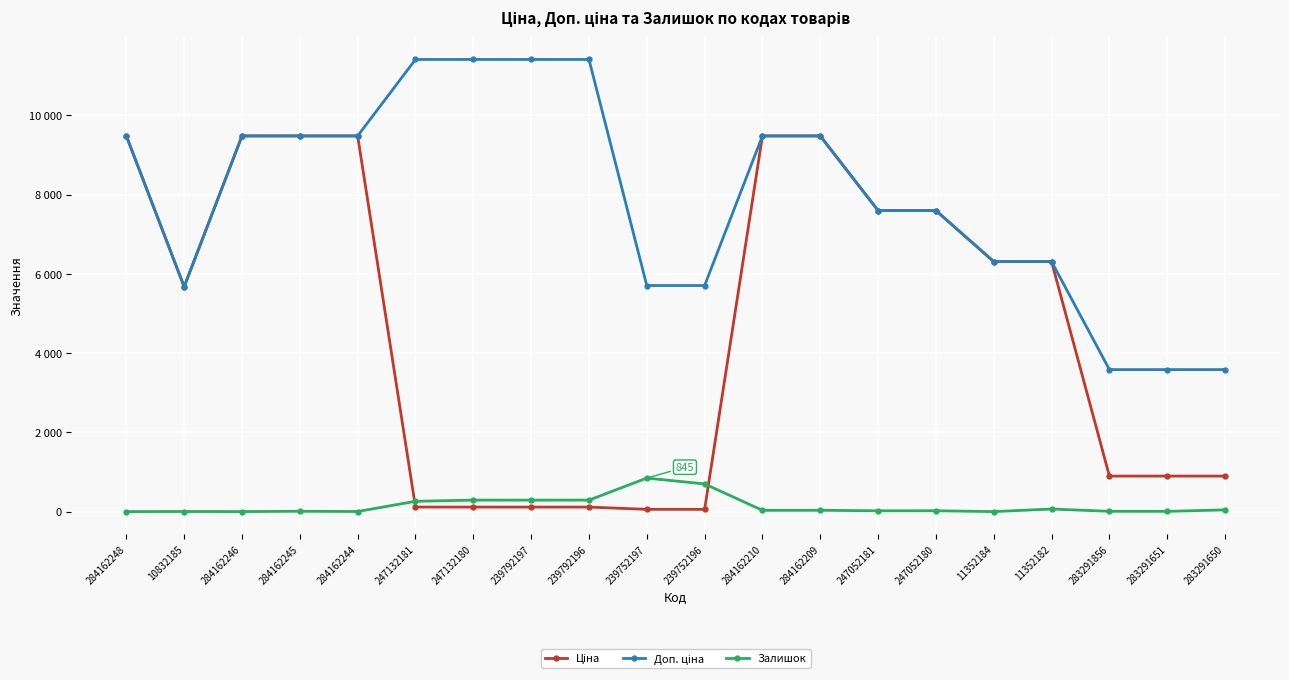

Does the chart have visible grid lines?

Yes